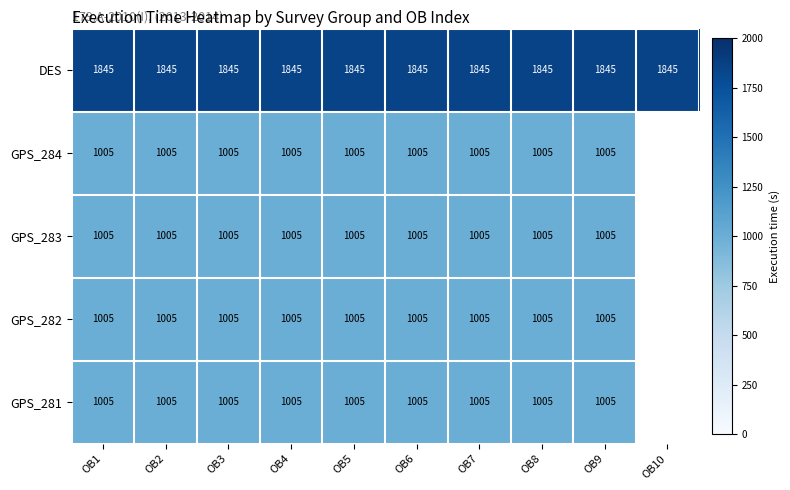

What is the total value across all series at OB5?

5865